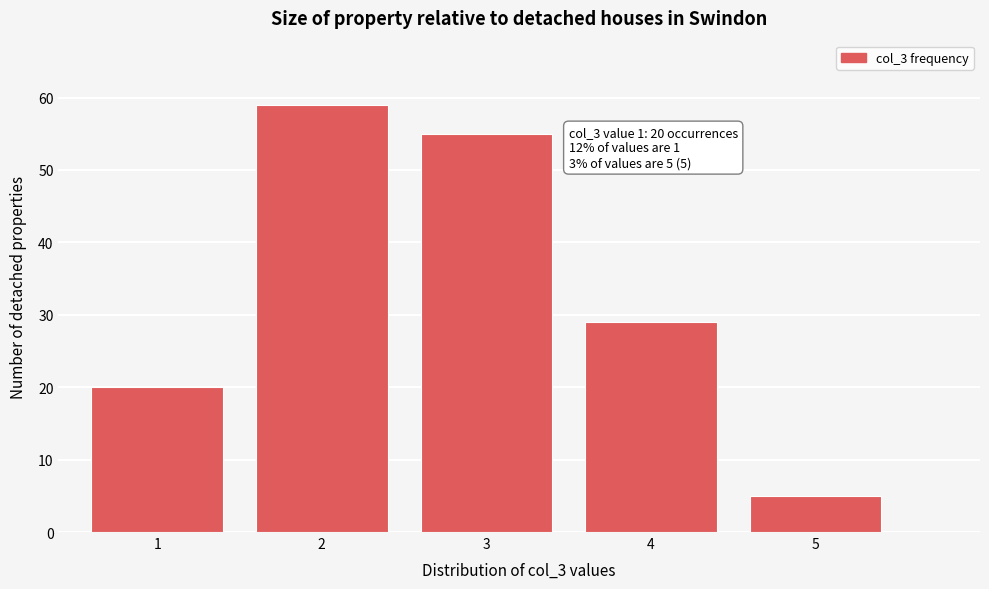

Reading left to right, extract all data points from this chart.

1=20	2=59	3=55	4=29	5=5